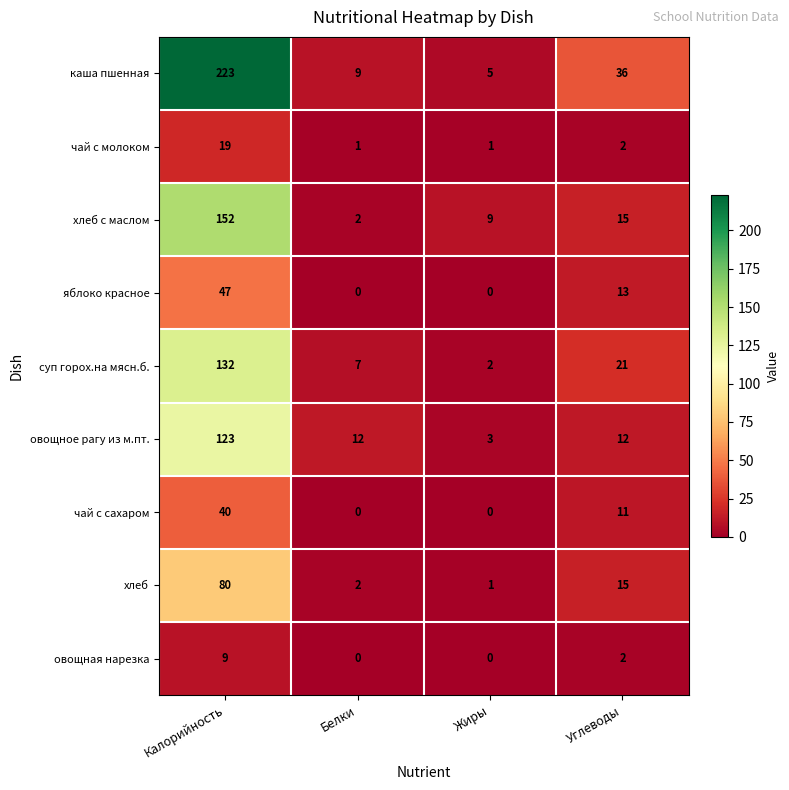

Where is хлеб с маслом nearest to the value 77?

Углеводы